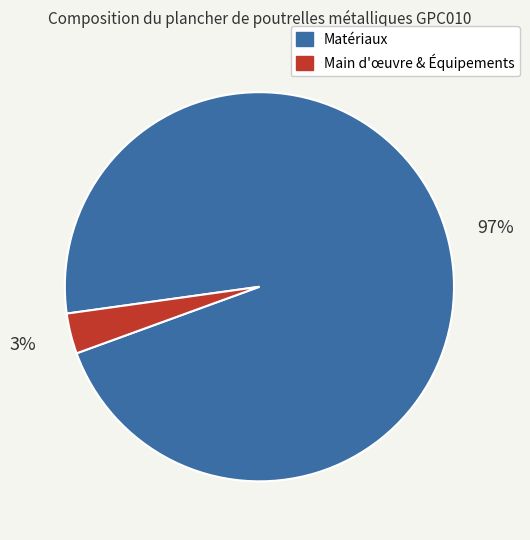

To the nearest percent, what is the average slice percentage?

50%